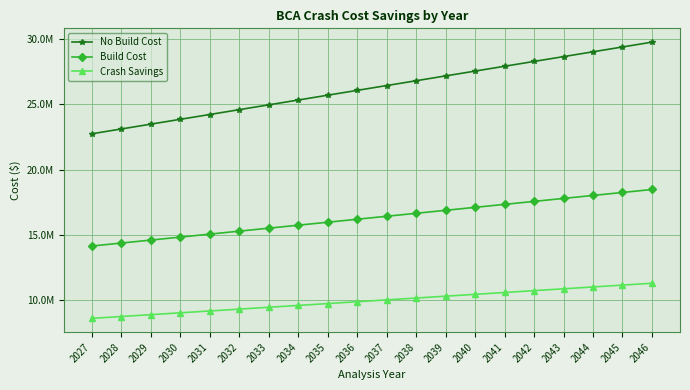

Is this an area chart (filled region under the line)?

No